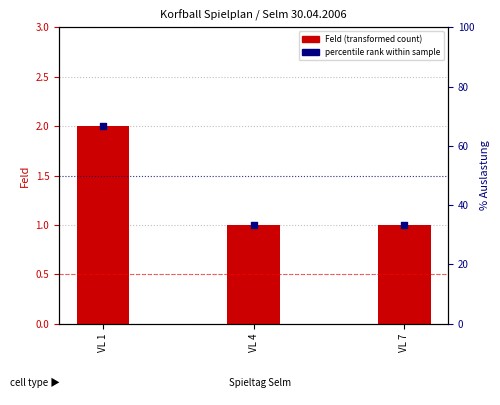

What are all the series names shown in the legend?

Feld, percentile rank within sample